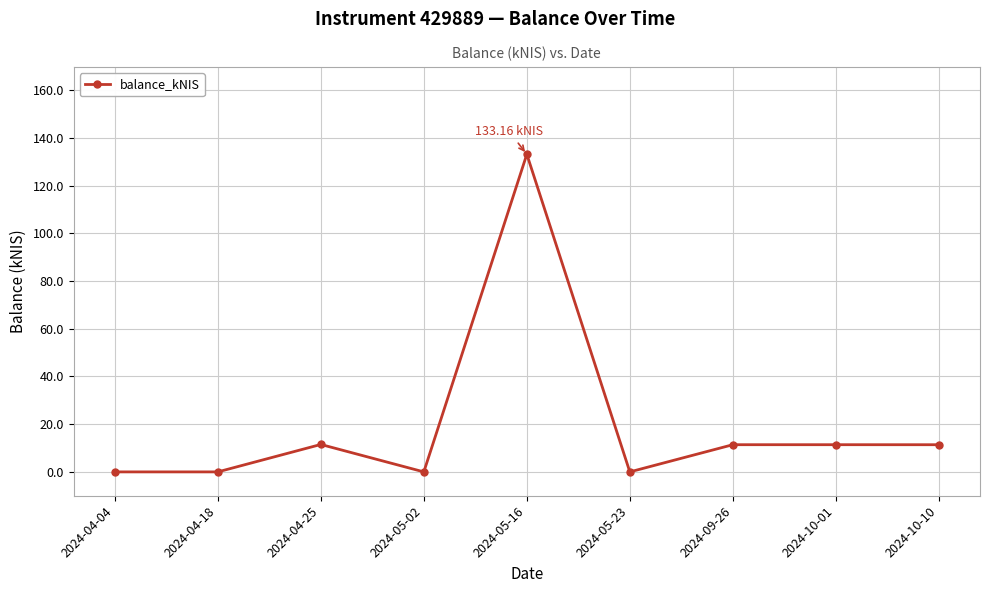

True or false: the data has more than 1 interior local peaks.

True